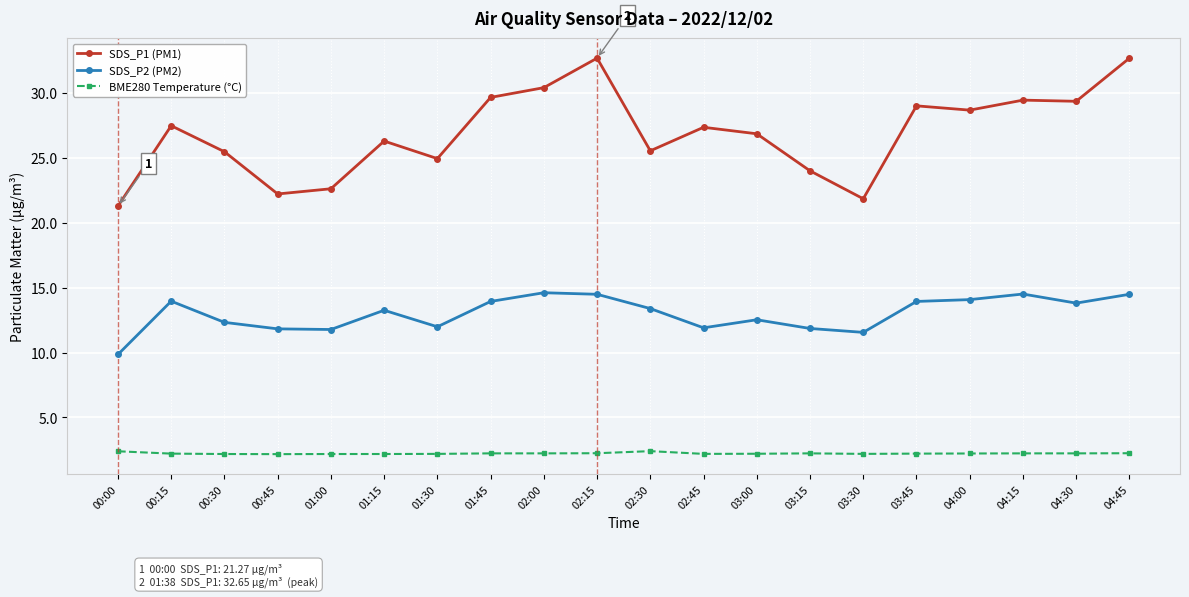

True or false: SDS_P2 (PM2) has a value of 17.1 at 03:30.

False